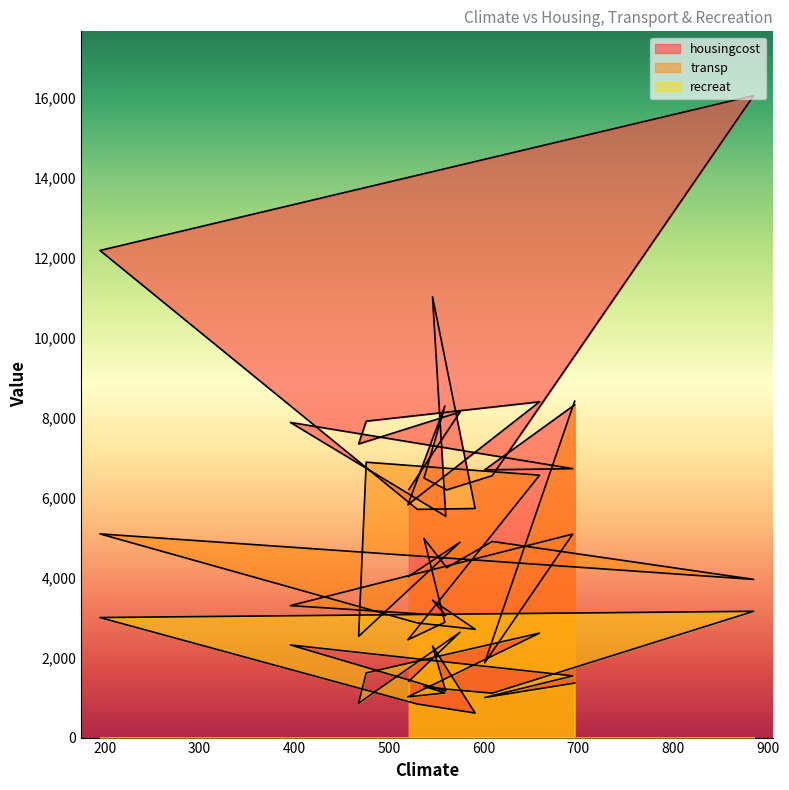

Read the transp value at 659, to the nearest 100.

6600